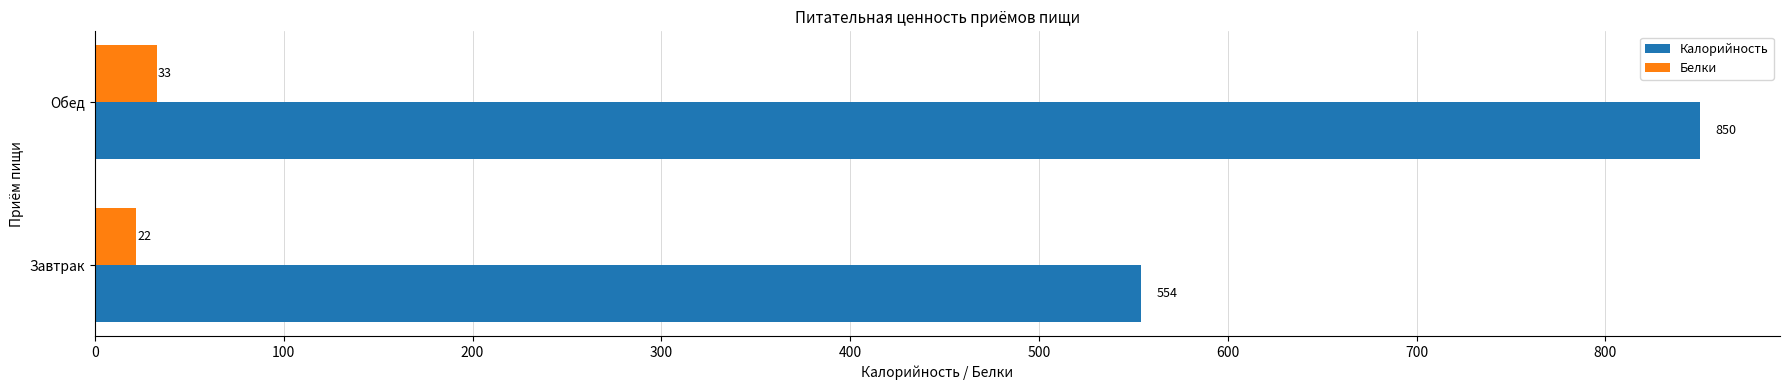

The value of Калорийность at Обед is 380. True or false?

False